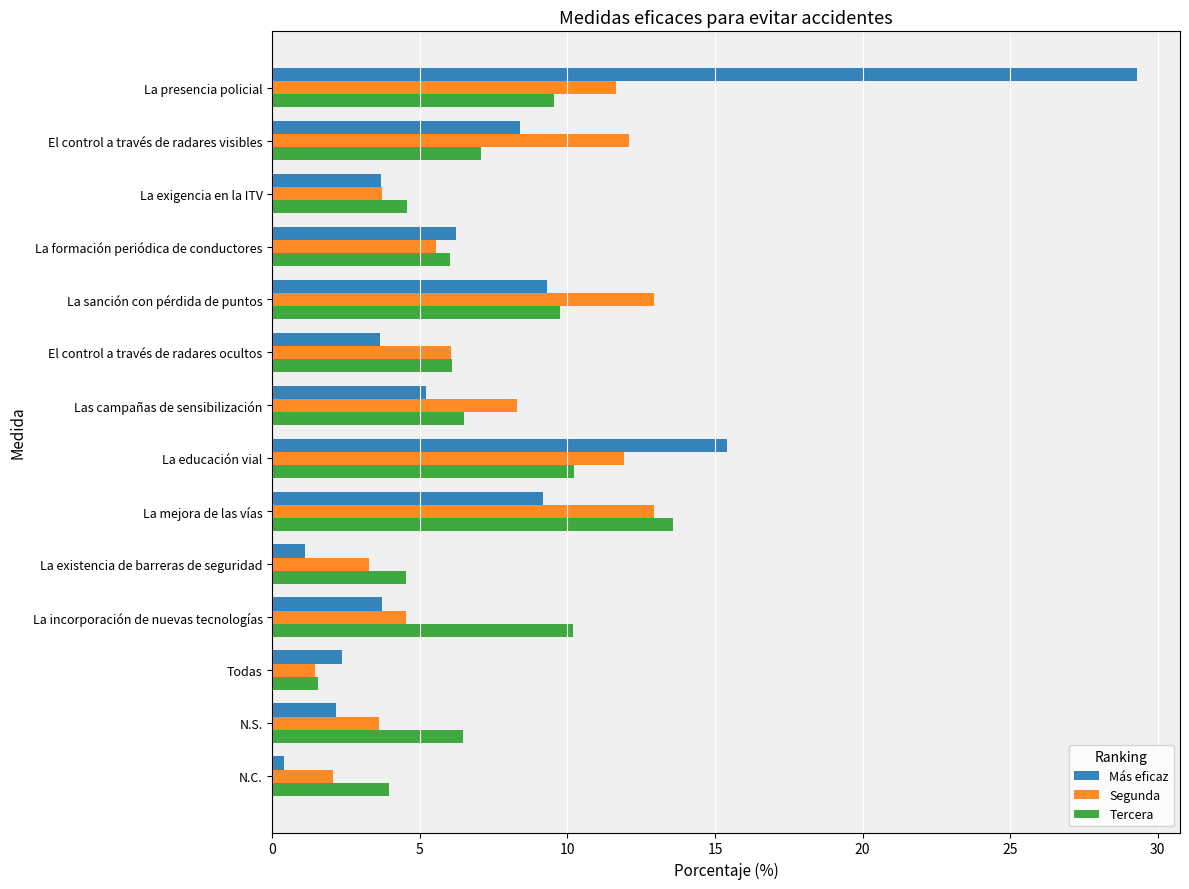

The Tercera series shows 9.5 at La presencia policial. True or false?

True